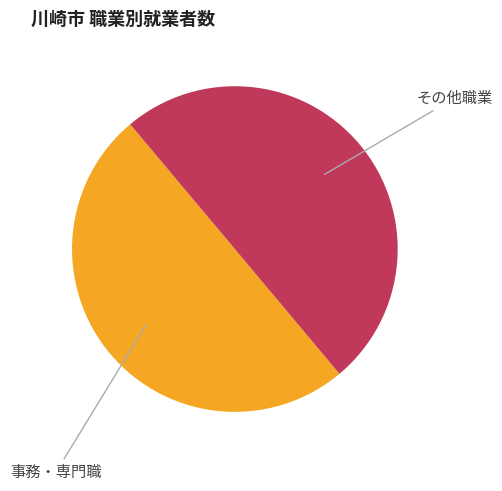

Count the number of slices in the pie.

2